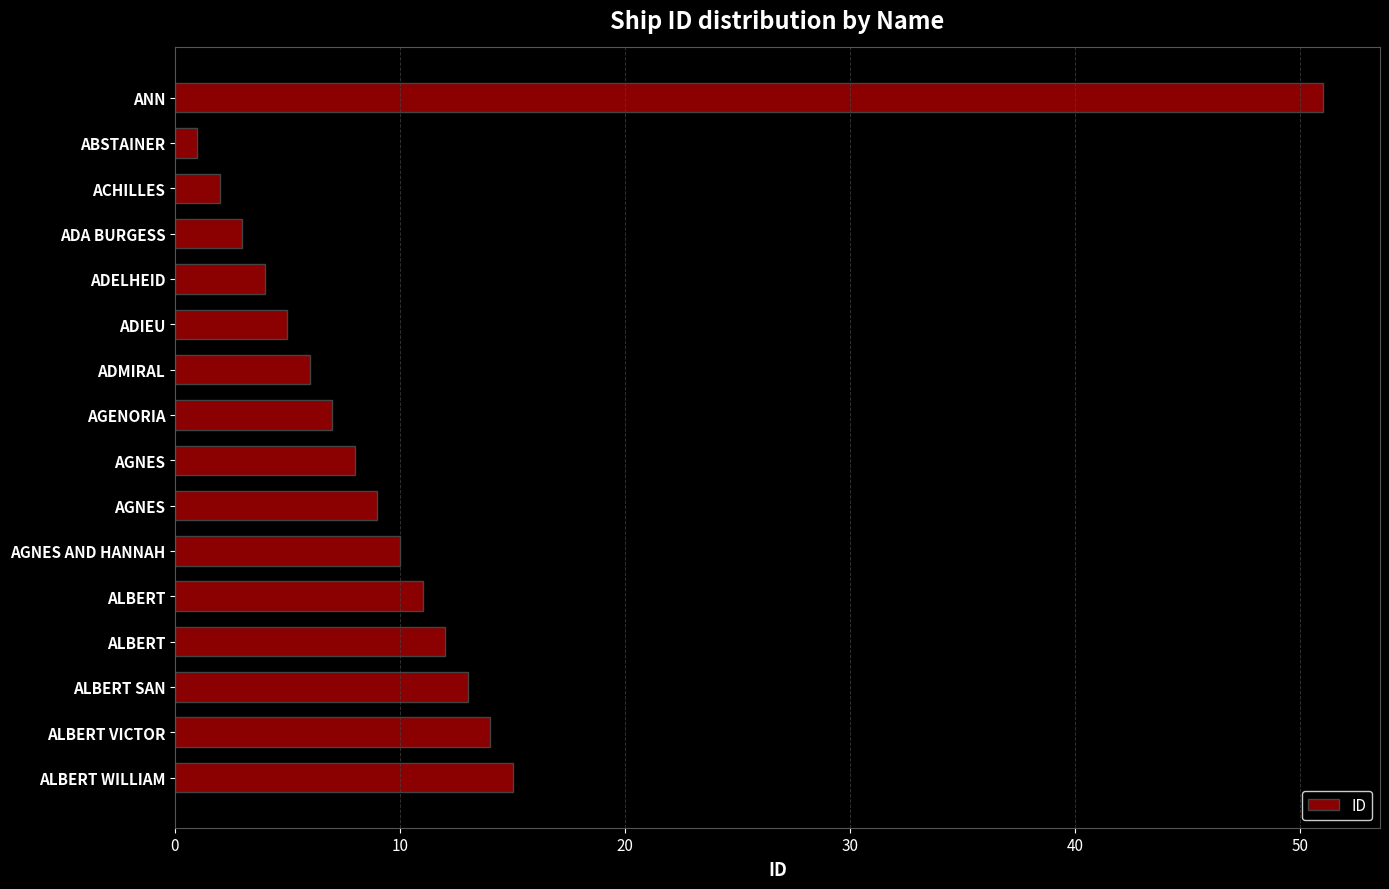

How many data points are less than 9?

8